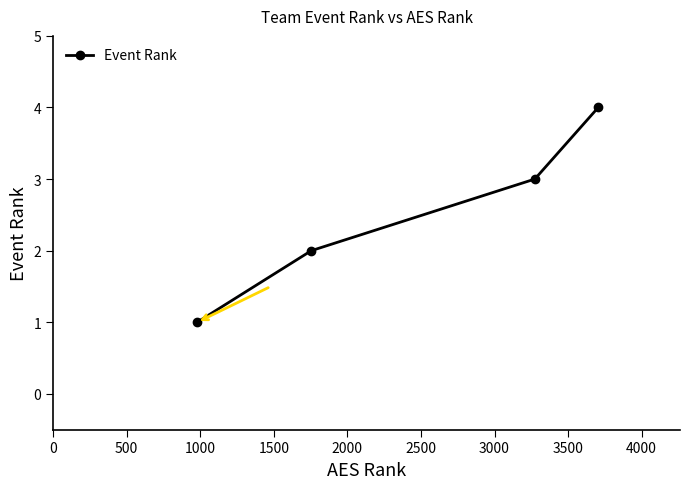

True or false: there are more than 0 points higher than both neighbors.

False